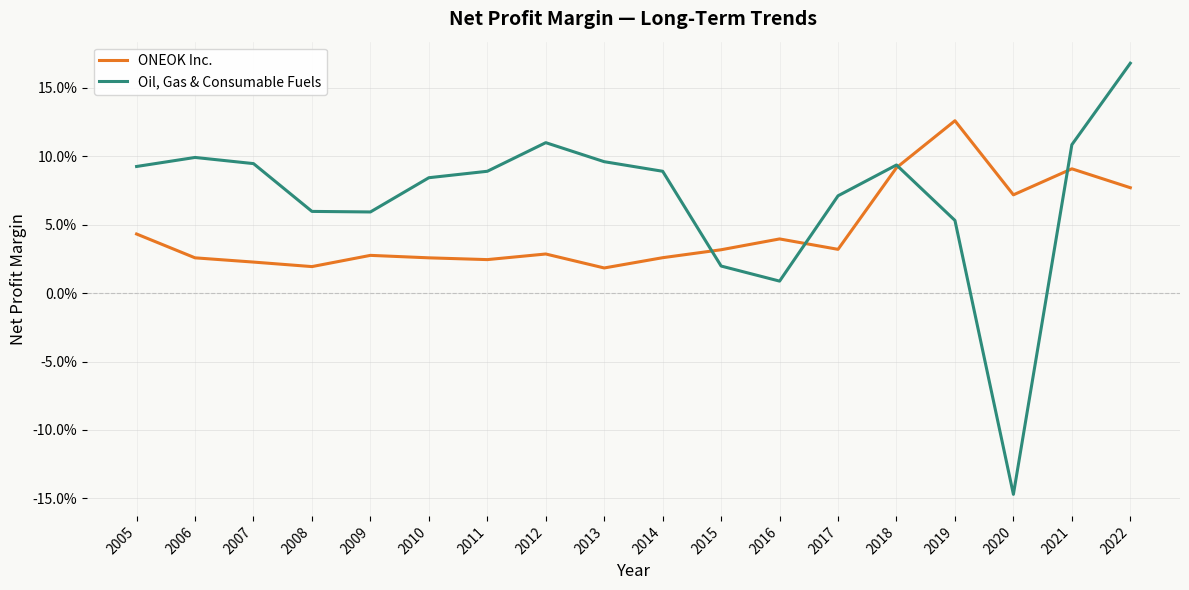

Reading right to left, extract all data points from this chart.

ONEOK Inc.: 2022=0.1	2021=0.1	2020=0.1	2019=0.1	2018=0.1	2017=0.0	2016=0.0	2015=0.0	2014=0.0	2013=0.0	2012=0.0	2011=0.0	2010=0.0	2009=0.0	2008=0.0	2007=0.0	2006=0.0	2005=0.0
Oil, Gas & Consumable Fuels: 2022=0.2	2021=0.1	2020=-0.1	2019=0.1	2018=0.1	2017=0.1	2016=0.0	2015=0.0	2014=0.1	2013=0.1	2012=0.1	2011=0.1	2010=0.1	2009=0.1	2008=0.1	2007=0.1	2006=0.1	2005=0.1